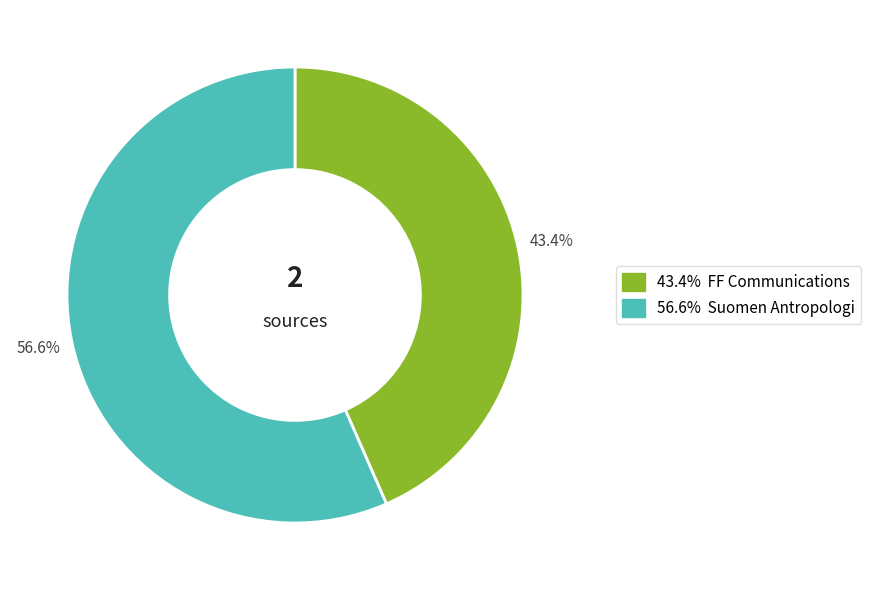

To the nearest percent, what is the average slice percentage?

50%